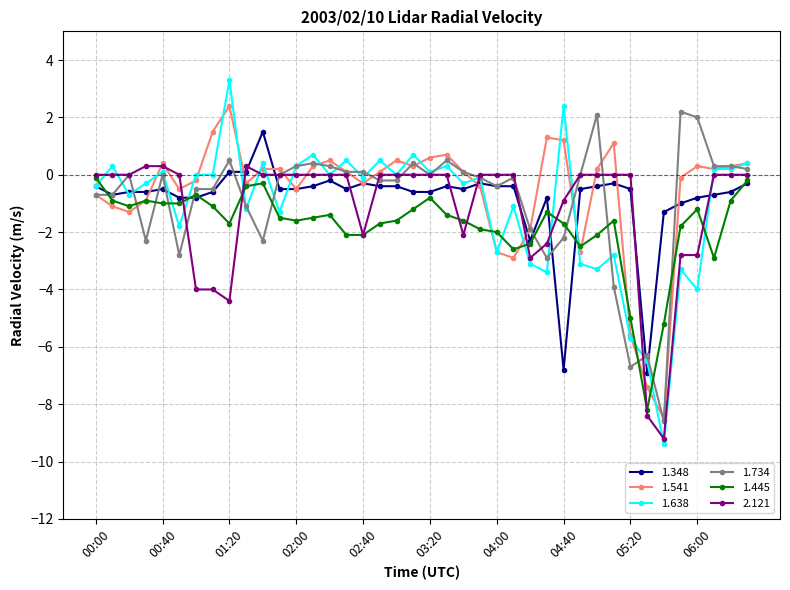

True or false: 1.348 and 1.638 cross at least once.

True